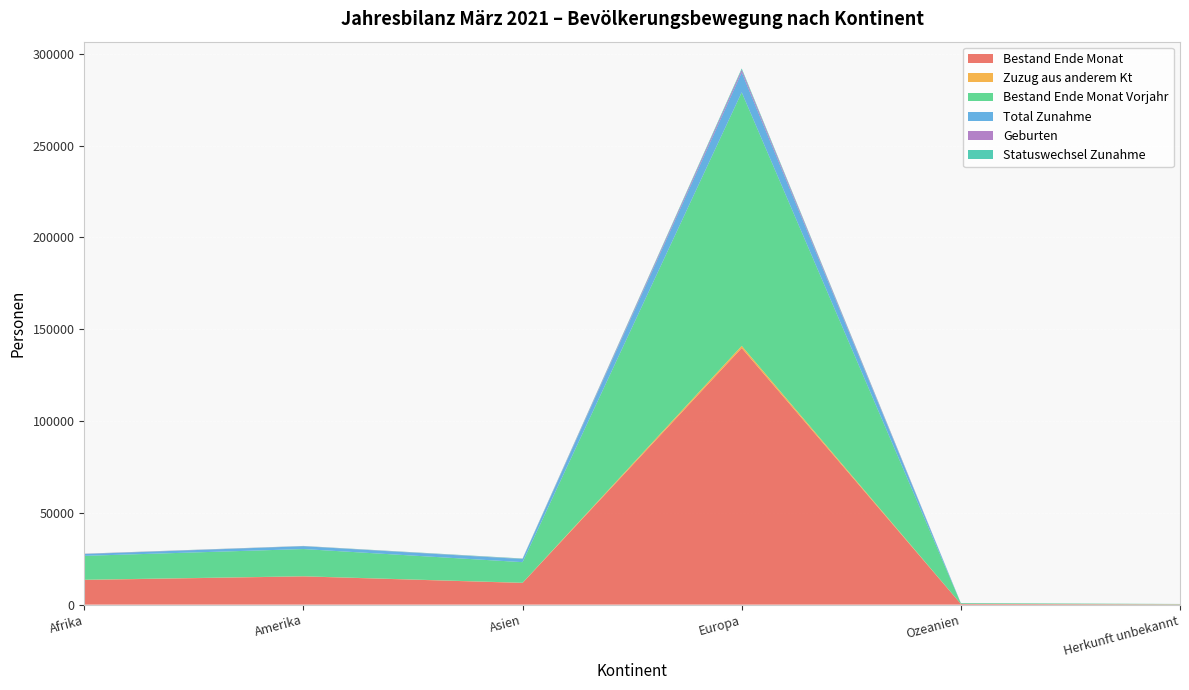

Reading left to right, list all the values displayed in this chart.

Bestand Ende Monat: Afrika=13441	Amerika=15376	Asien=11820	Europa=139765	Ozeanien=390	Herkunft unbekannt=172
Zuzug aus anderem Kt: Afrika=103	Amerika=73	Asien=85	Europa=1172	Ozeanien=5	Herkunft unbekannt=0
Bestand Ende Monat Vorjahr: Afrika=13019	Amerika=14816	Asien=11220	Europa=138060	Ozeanien=380	Herkunft unbekannt=167
Total Zunahme: Afrika=986	Amerika=1533	Asien=1690	Europa=10872	Ozeanien=58	Herkunft unbekannt=13
Geburten: Afrika=136	Amerika=79	Asien=108	Europa=1440	Ozeanien=2	Herkunft unbekannt=4
Statuswechsel Zunahme: Afrika=63	Amerika=89	Asien=197	Europa=672	Ozeanien=4	Herkunft unbekannt=0